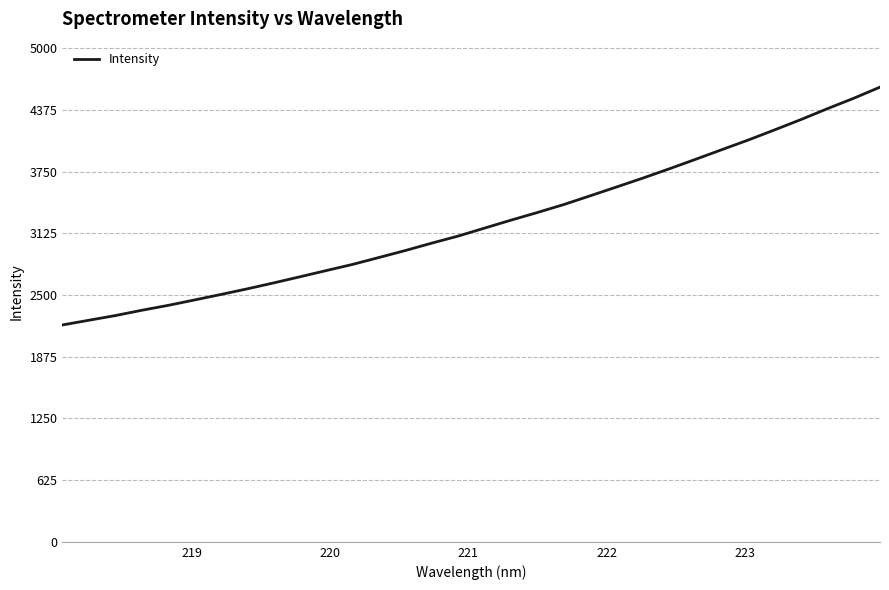

What is the minimum value shown in the chart?

2197.4